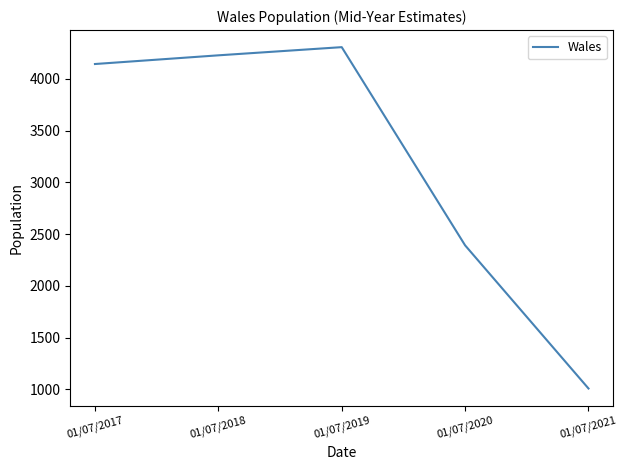

What is the approximate value at 01/07/2017, to the nearest 100?

4100